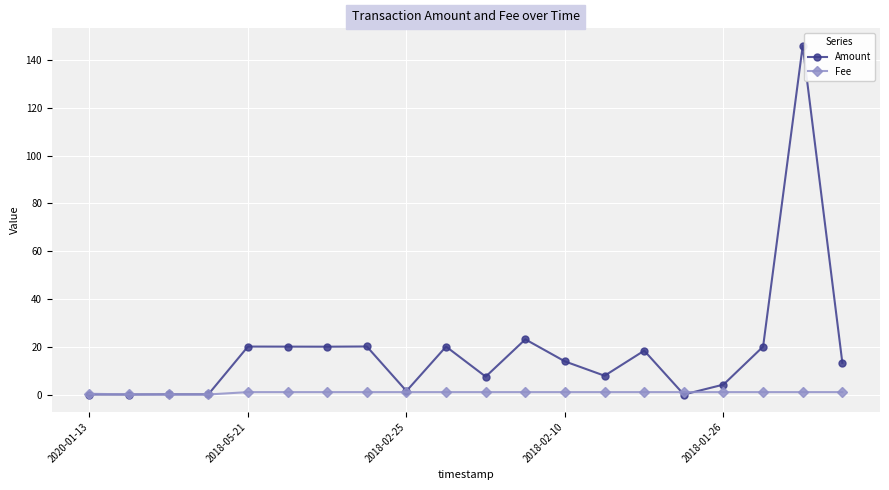

List the series in order of their overall mean, lowest first.

Fee, Amount